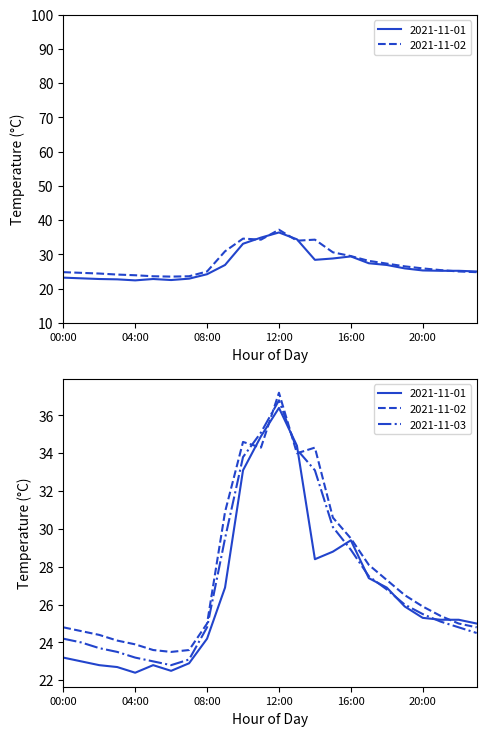

Rank the series by their maximum value, from lowest to highest.

2021-11-01, 2021-11-03, 2021-11-02